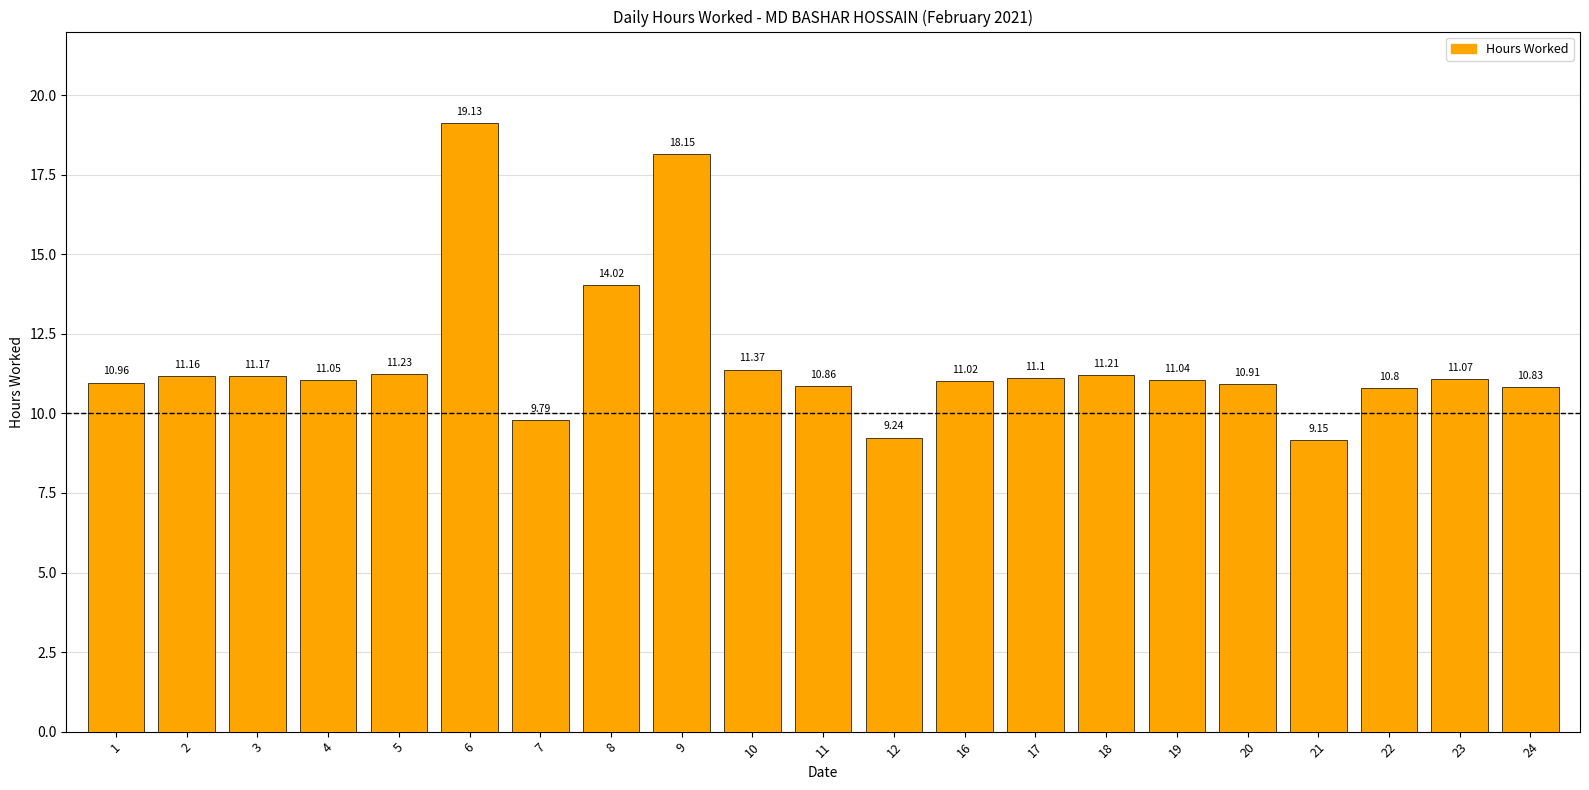

Approximately how many times larger is the value at 10 compared to 6?

0.6